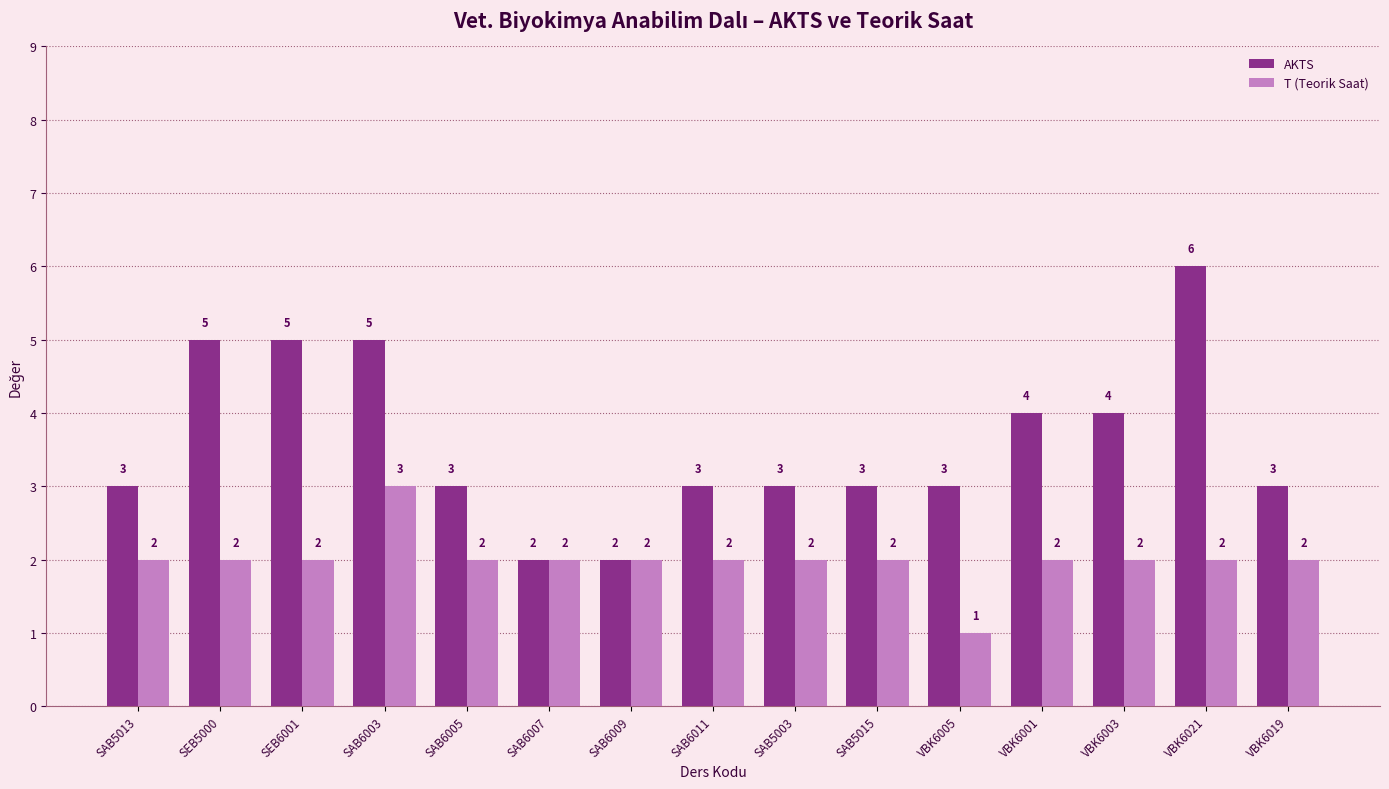

What is the difference between the second highest and second lowest values in the AKTS series?

3